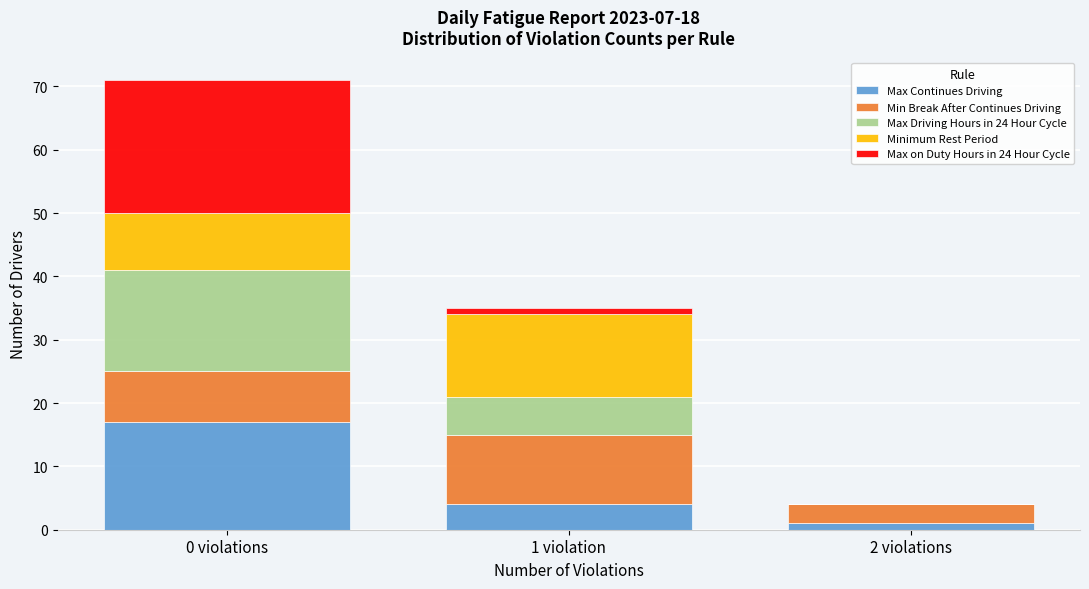

Reading left to right, what are the values for Max Continues Driving?

0 violations=17	1 violation=4	2 violations=1